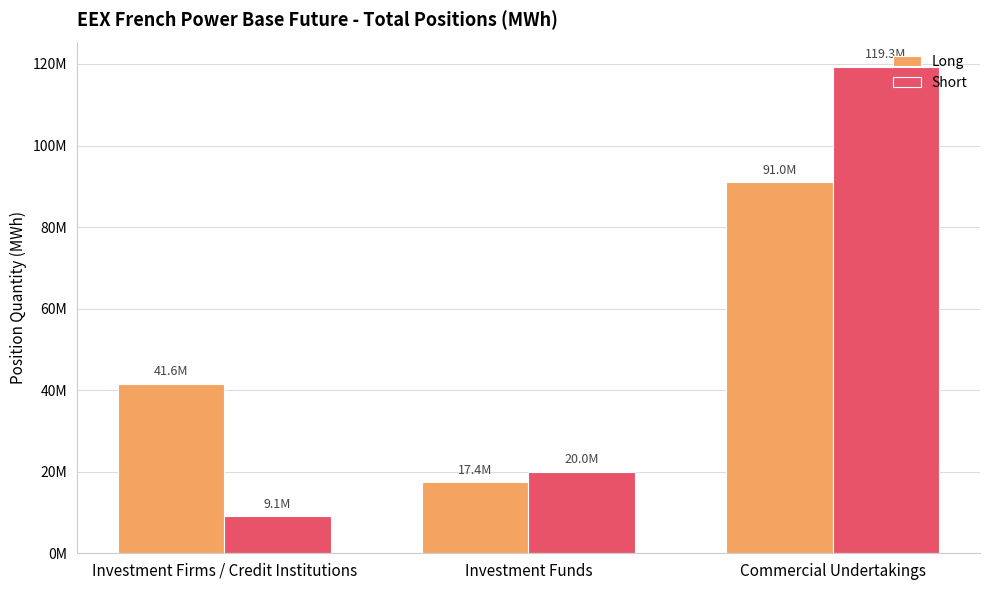

What are all the series names shown in the legend?

Long, Short